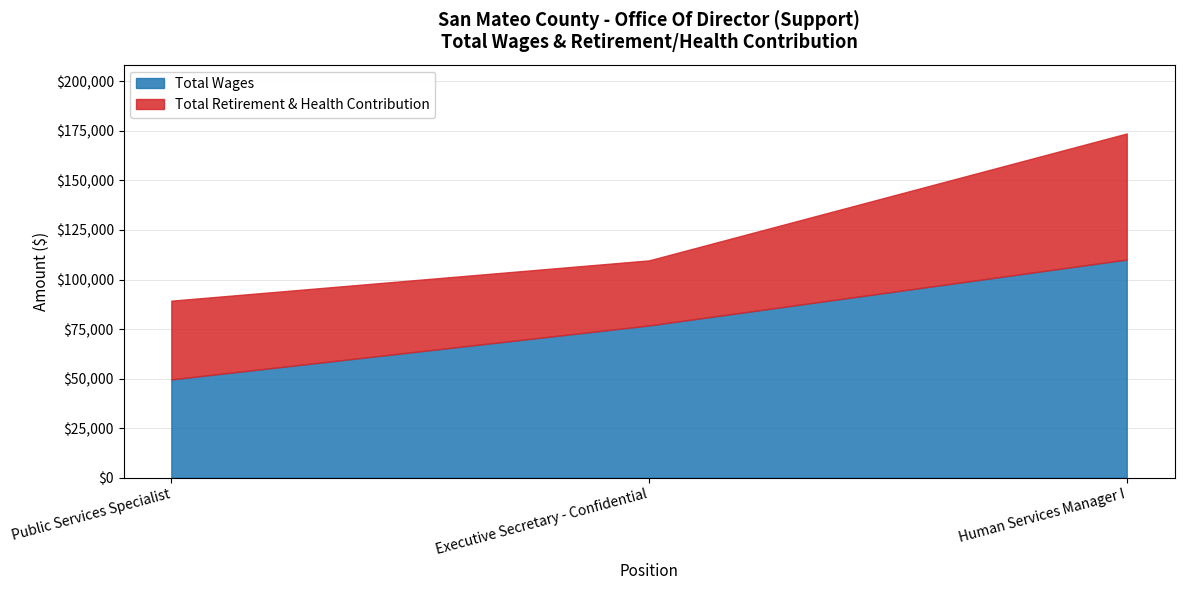

What is the sum of all Total Wages values?

236569